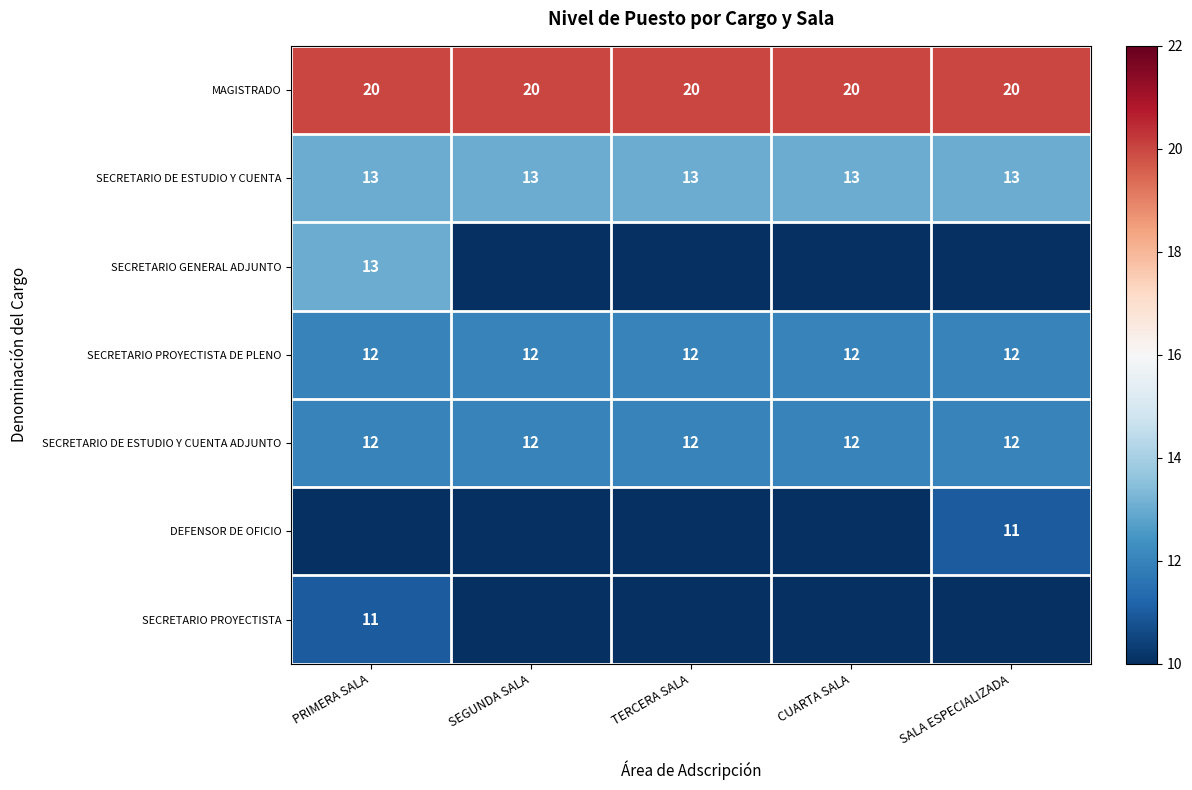

Read the MAGISTRADO value at SEGUNDA SALA.

20